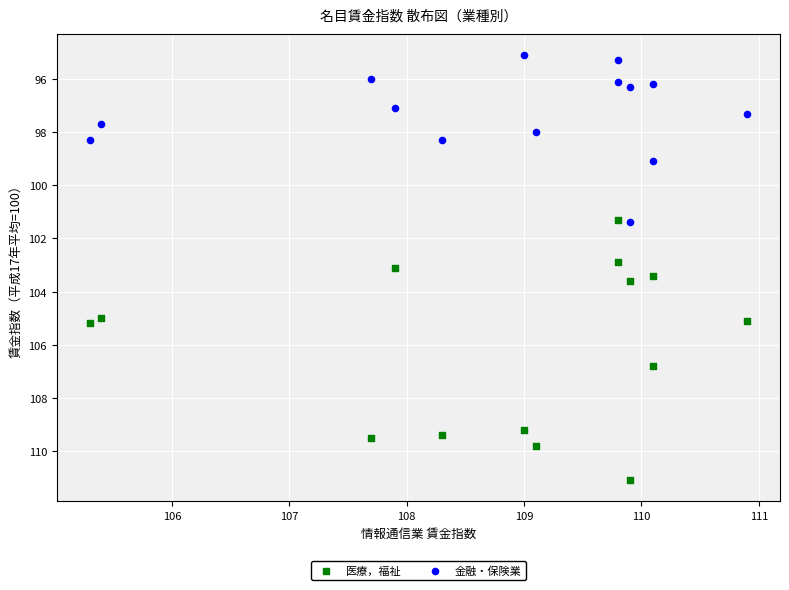

What are all the series names shown in the legend?

医療，福祉, 金融・保険業